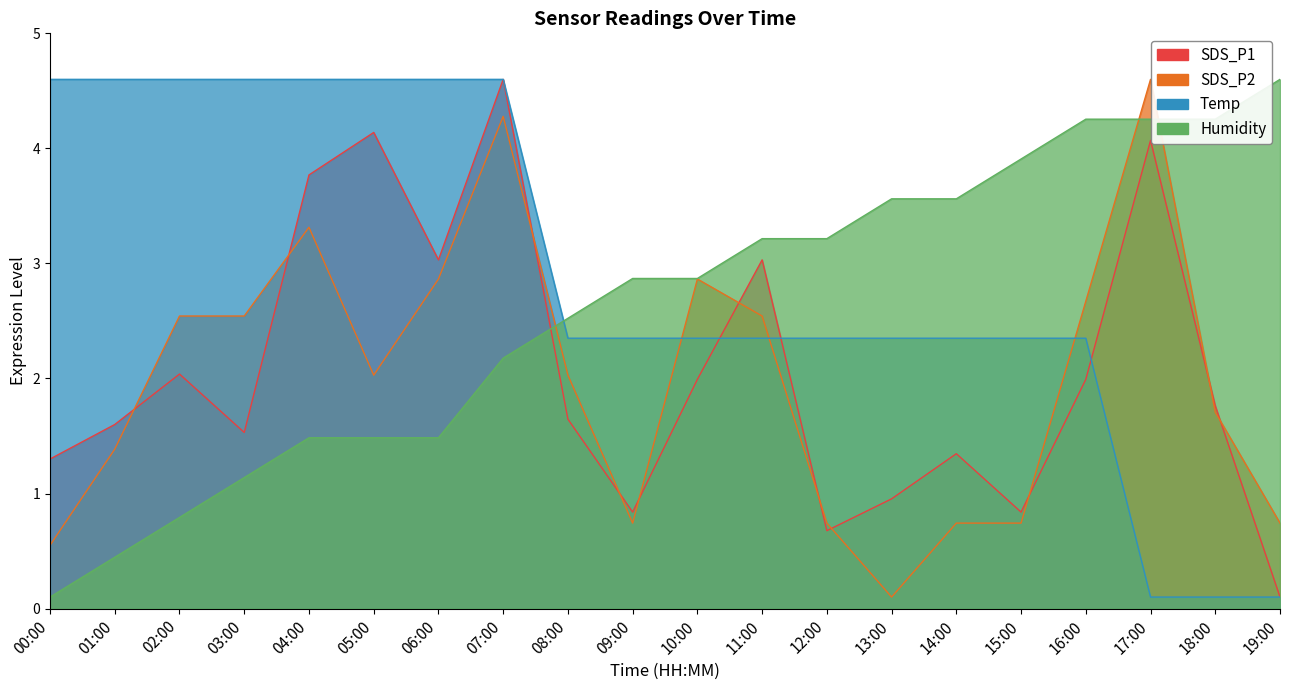

Reading left to right, transcribe all the data shown in this chart.

SDS_P1: 1.3	1.6	2.0	1.5	3.8	4.1	3.0	4.6	1.6	0.8	2.0	3.0	0.7	1.0	1.3	0.8	2.0	4.1	1.8	0.1
SDS_P2: 0.6	1.4	2.5	2.5	3.3	2.0	2.9	4.3	2.0	0.7	2.9	2.5	0.7	0.1	0.7	0.7	2.7	4.6	1.7	0.7
Temp: 4.6	4.6	4.6	4.6	4.6	4.6	4.6	4.6	2.4	2.4	2.4	2.4	2.4	2.4	2.4	2.4	2.4	0.1	0.1	0.1
Humidity: 0.1	0.4	0.8	1.1	1.5	1.5	1.5	2.2	2.5	2.9	2.9	3.2	3.2	3.6	3.6	3.9	4.3	4.3	4.3	4.6